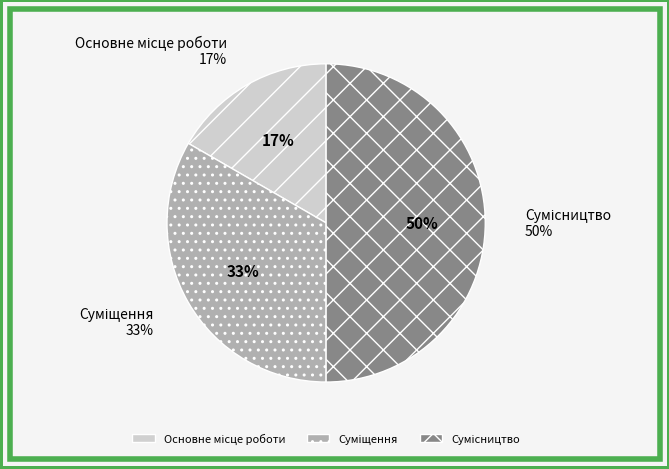

Is Основне місце роботи the majority of the pie?

No